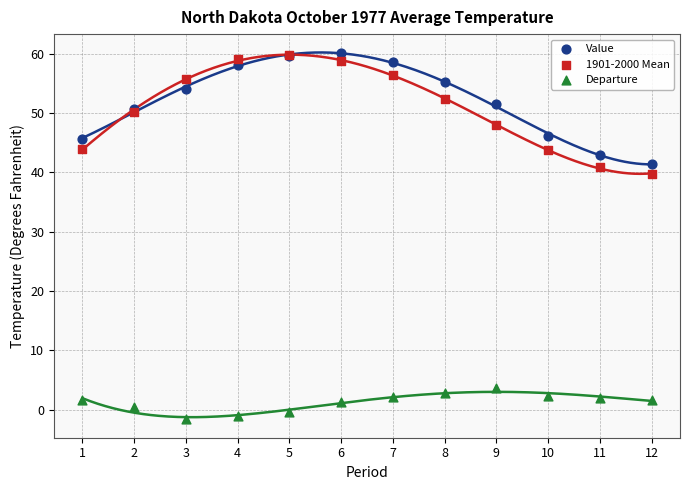

What are all the series names shown in the legend?

Value, 1901-2000 Mean, Departure